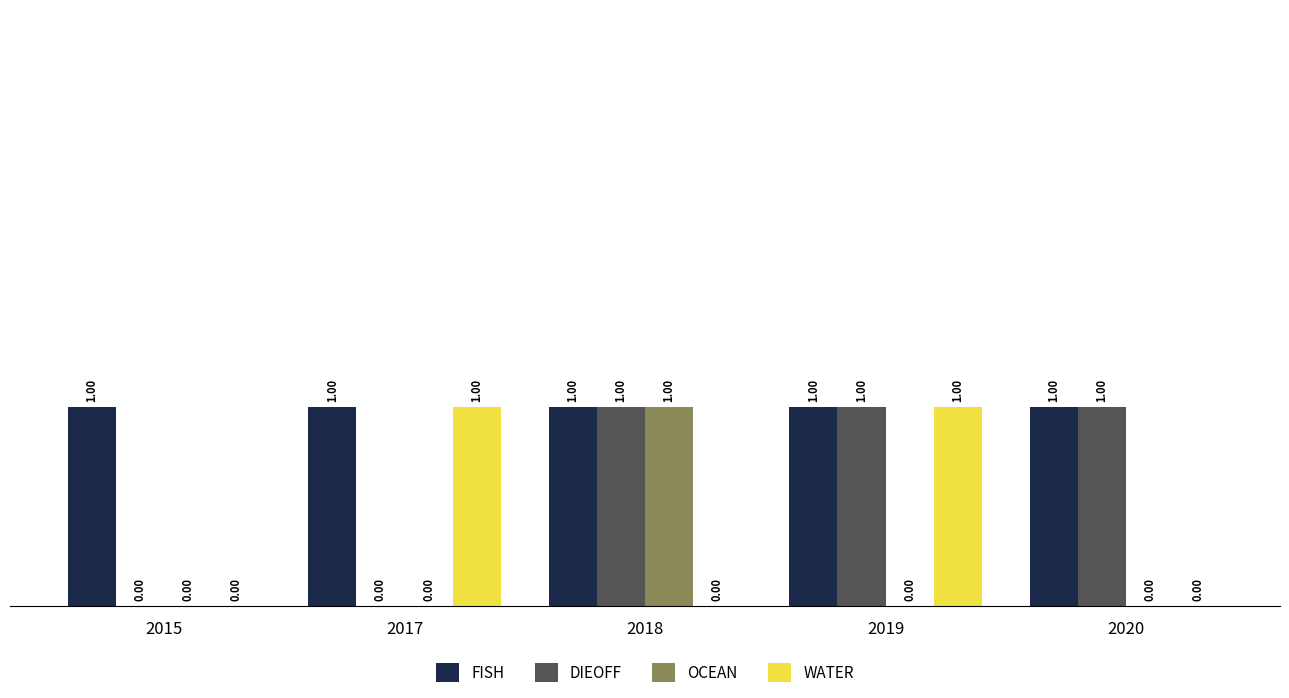

True or false: WATER has a value of 1 at 2020.

False